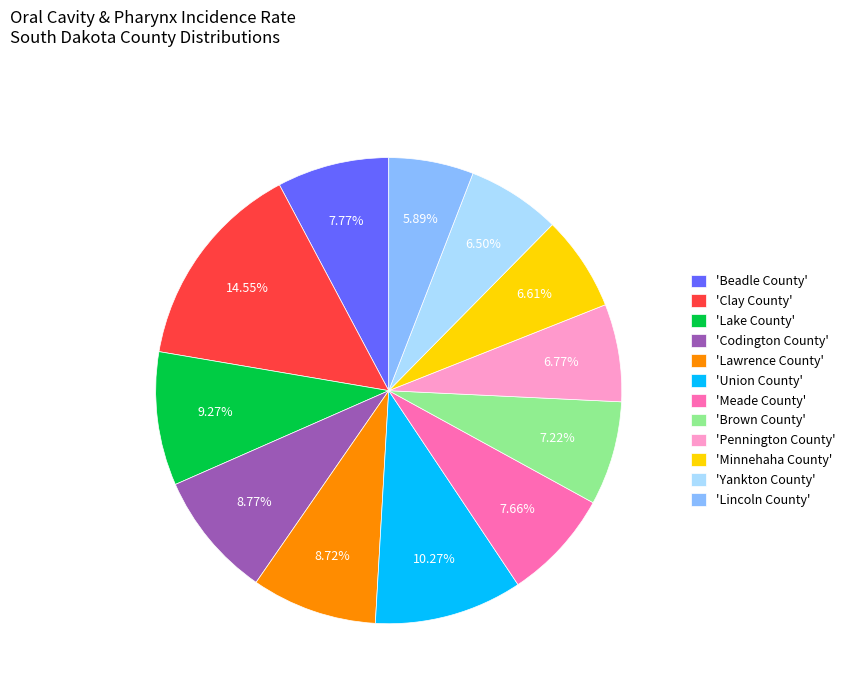

Which category has the smallest portion of the pie?

'Lincoln County'